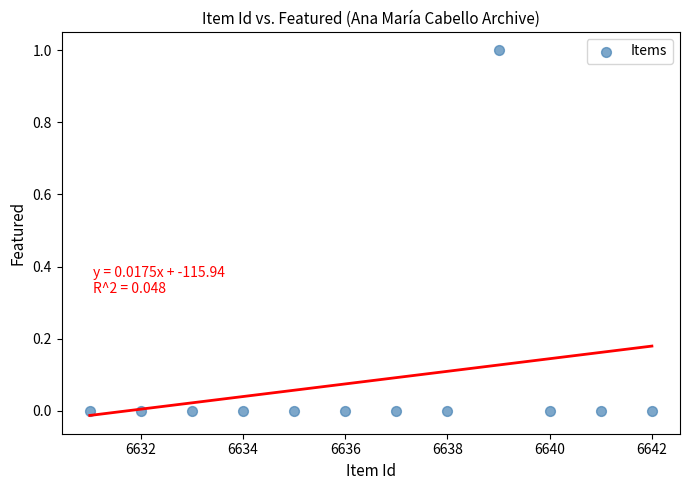

What is the average X value?

6636